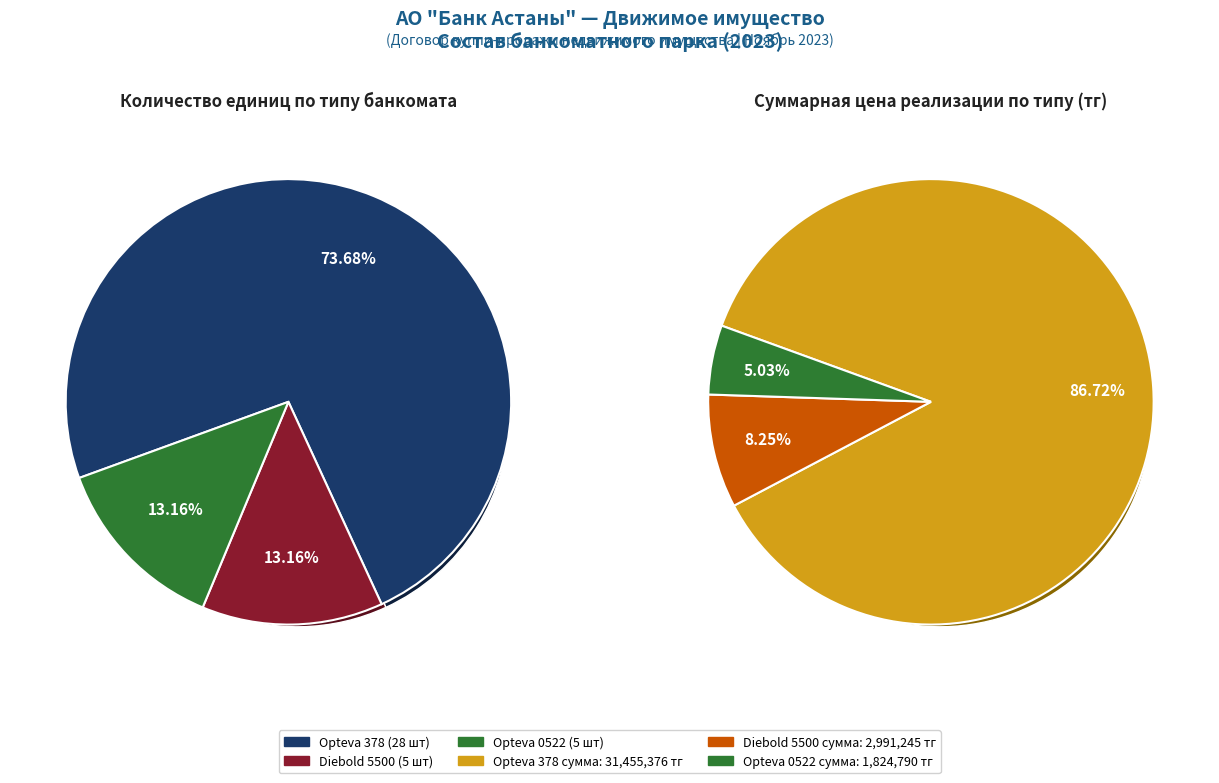

What percentage is the Банкомат Opteva 378 slice, to the nearest percent?

74%